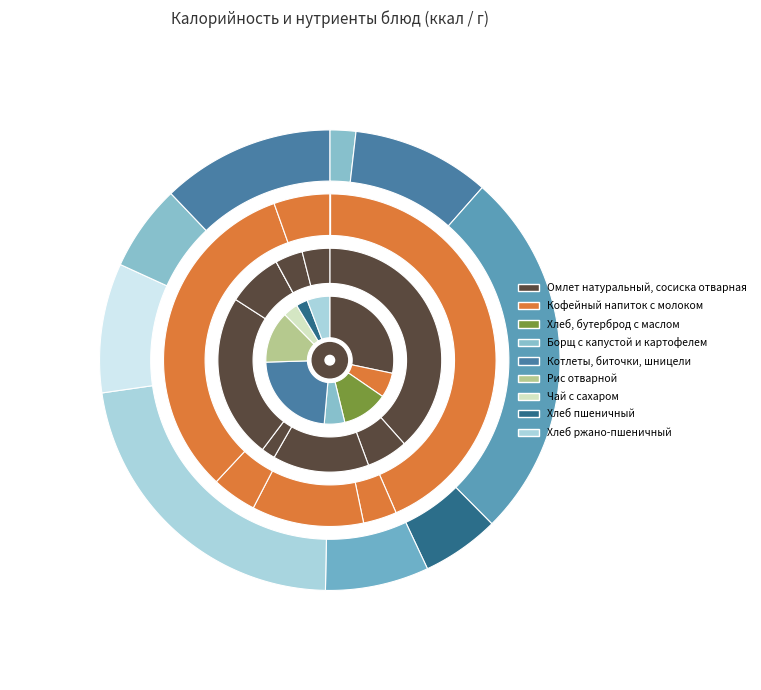

To the nearest percent, what portion does Рис отварной represent?

13%